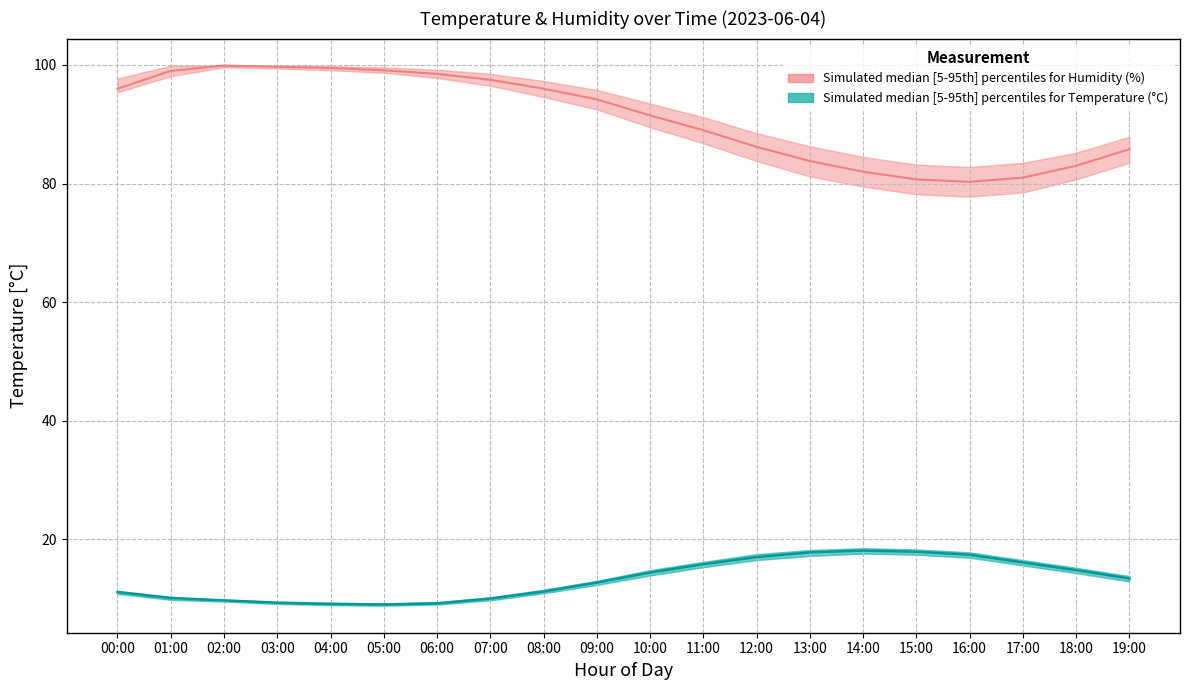

List the series in order of their peak value, highest first.

humidity_upper, humidity_median, humidity_lower, temperature_upper, temperature_median, temperature_lower